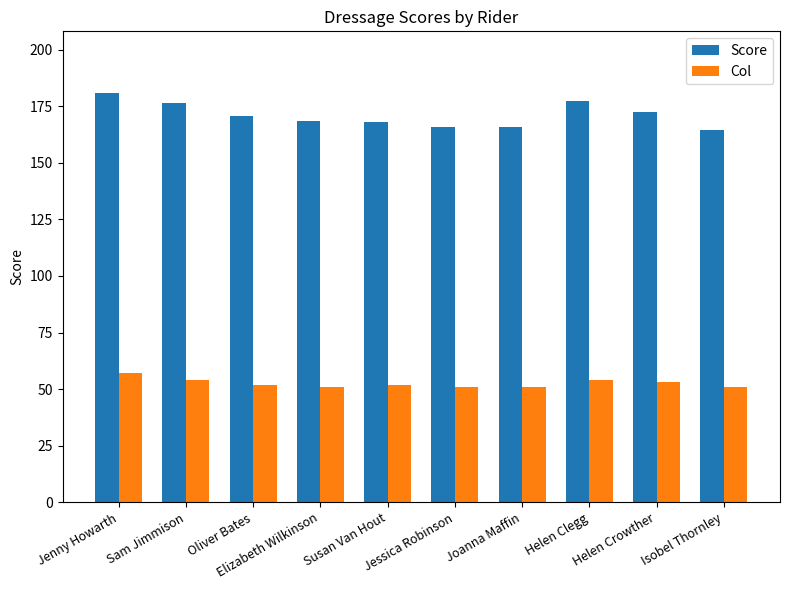

What is the smallest value displayed?

51.0